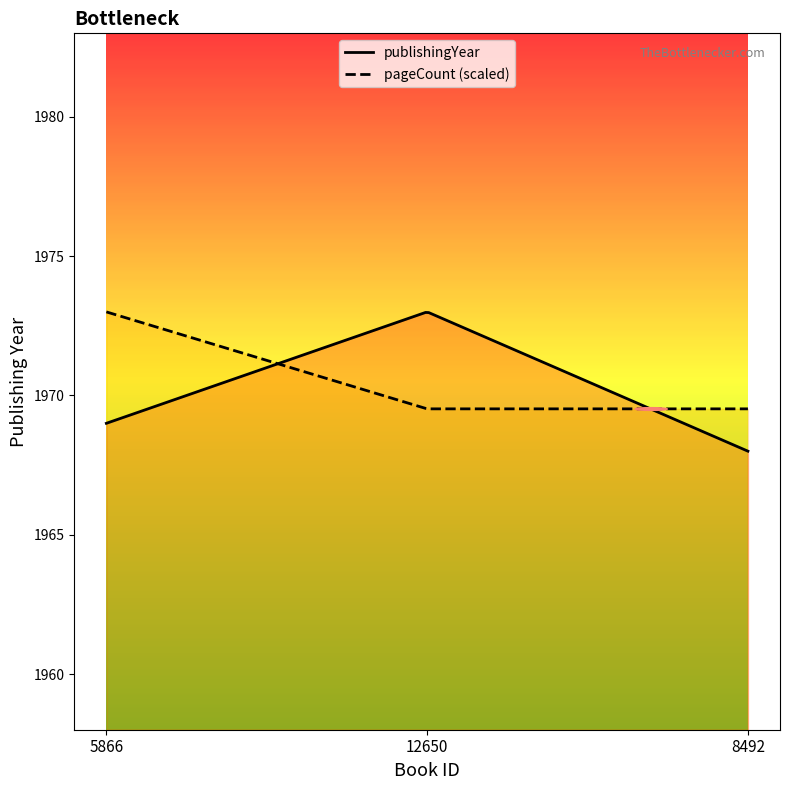

What position from the right is 12650?

2